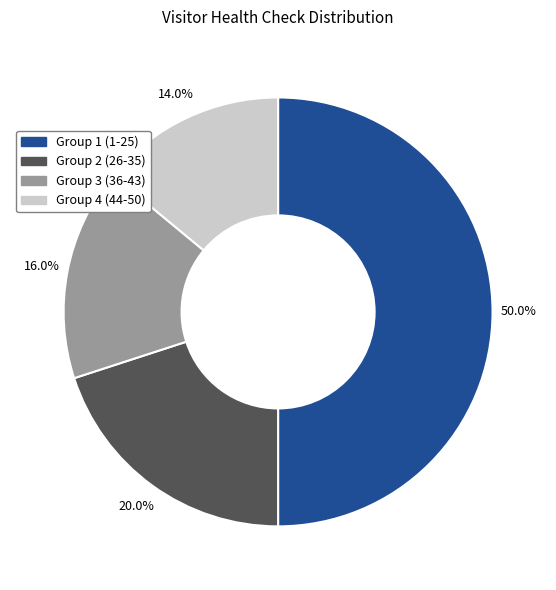

Is there any slice that represents more than half of the pie?

No